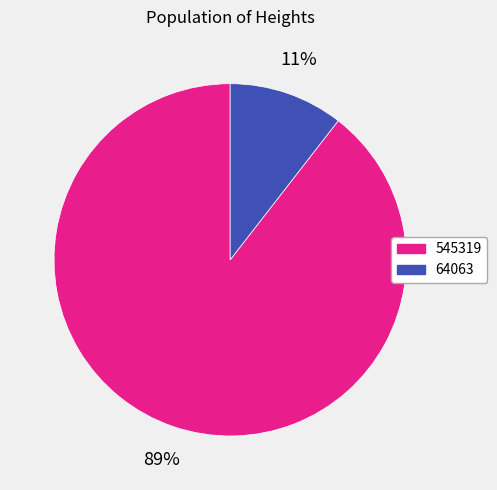

Combined, do 64063 and 545319 account for over 50%?

Yes